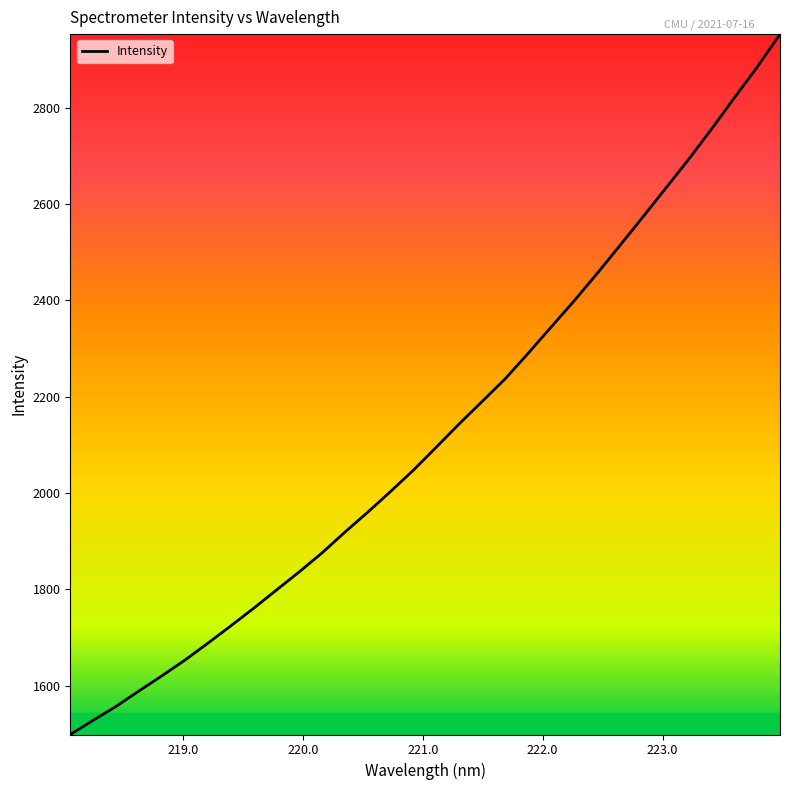

What is the greatest value displayed?

2952.7